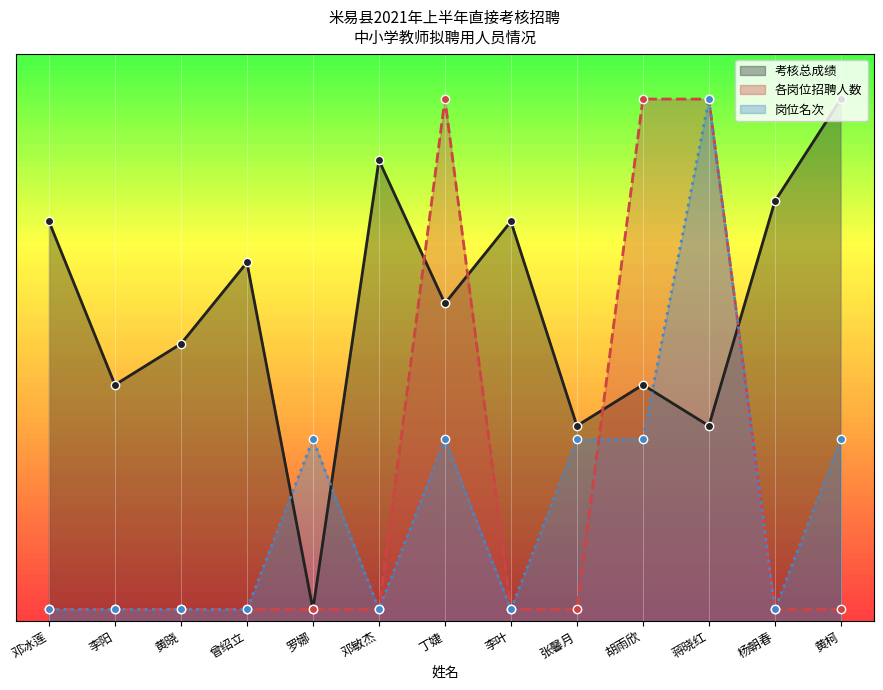

The 考核总成绩 series shows 5.6 at 李叶. True or false?

False